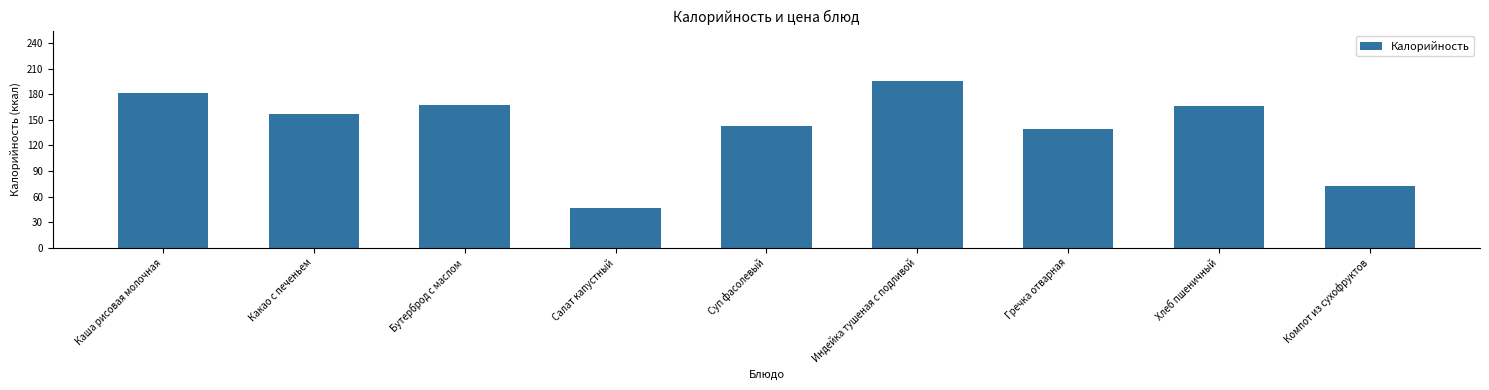

Read the value at Гречка отварная.

139